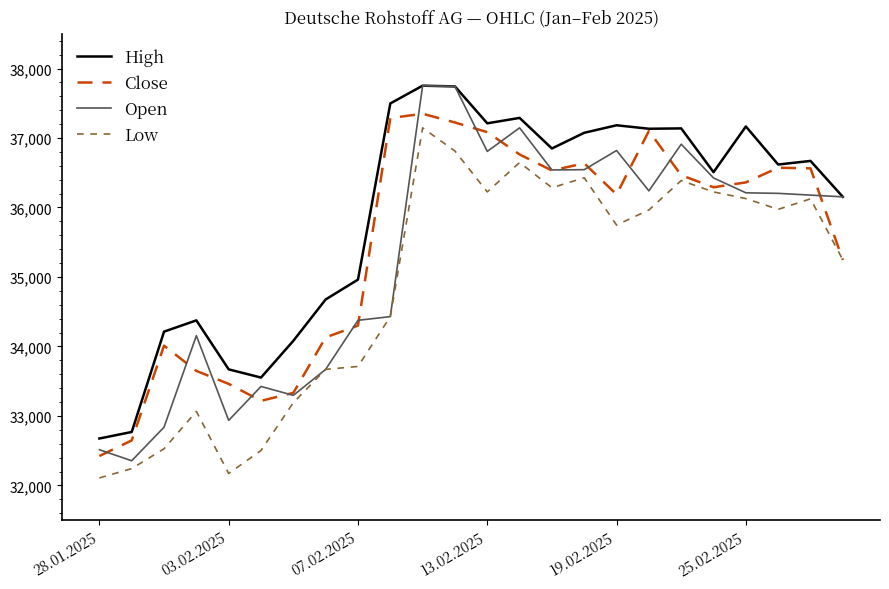

Which series has the largest range (max minus min)?

Open